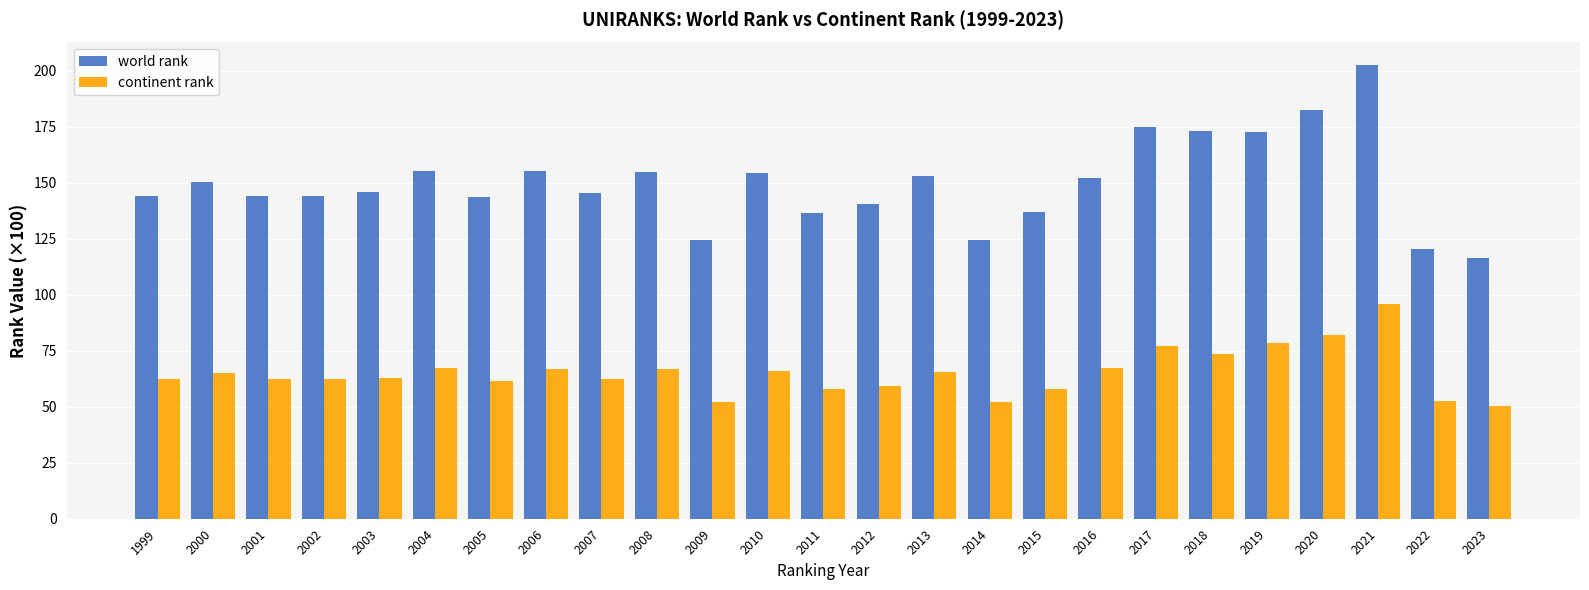

How many groups of bars are there?

25